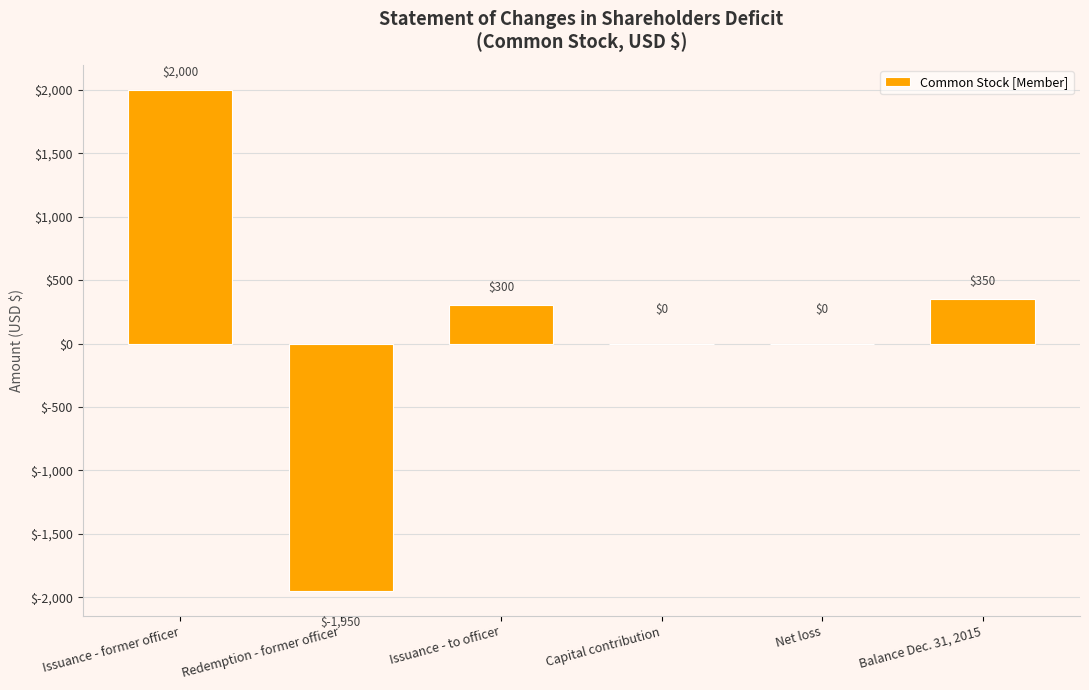

Where does the data first go above 300?

Issuance - former officer